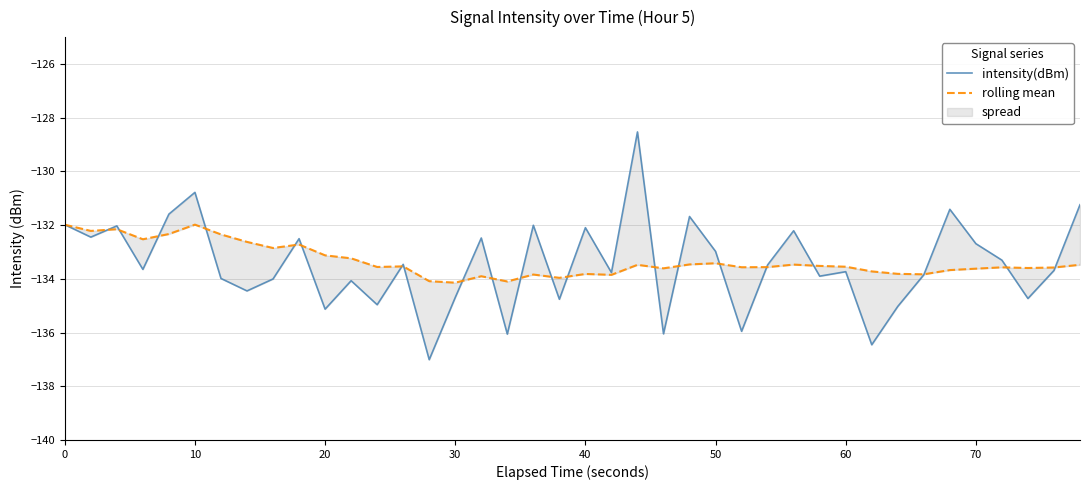

What is the sum of all intensity(dBm) values?

-5338.8